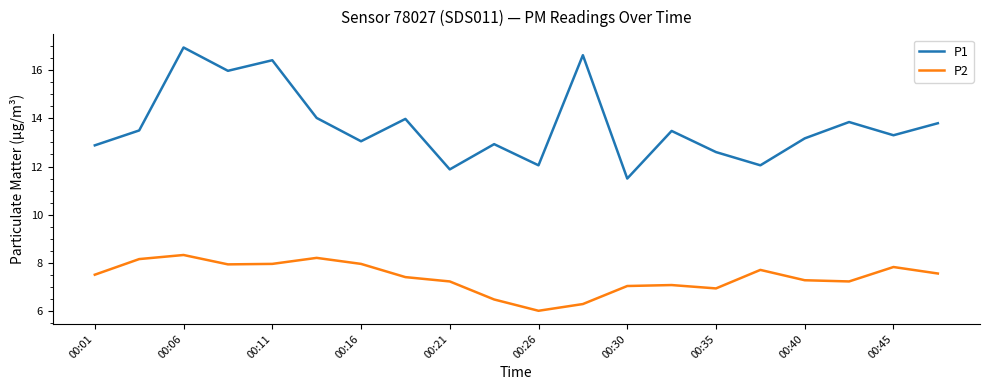

True or false: P1 and P2 intersect in this chart.

False